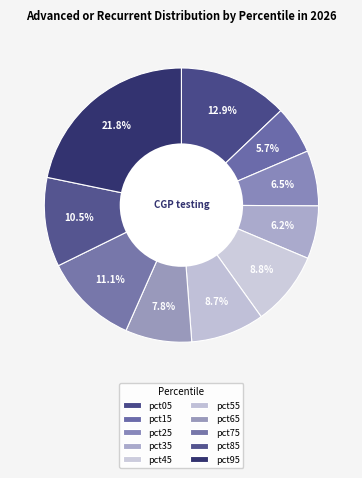

How many slices are in this pie chart?

10